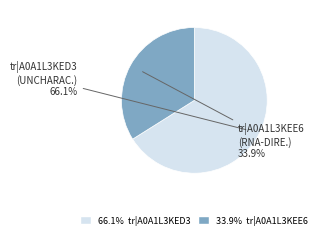

Is there a majority slice in this chart?

Yes